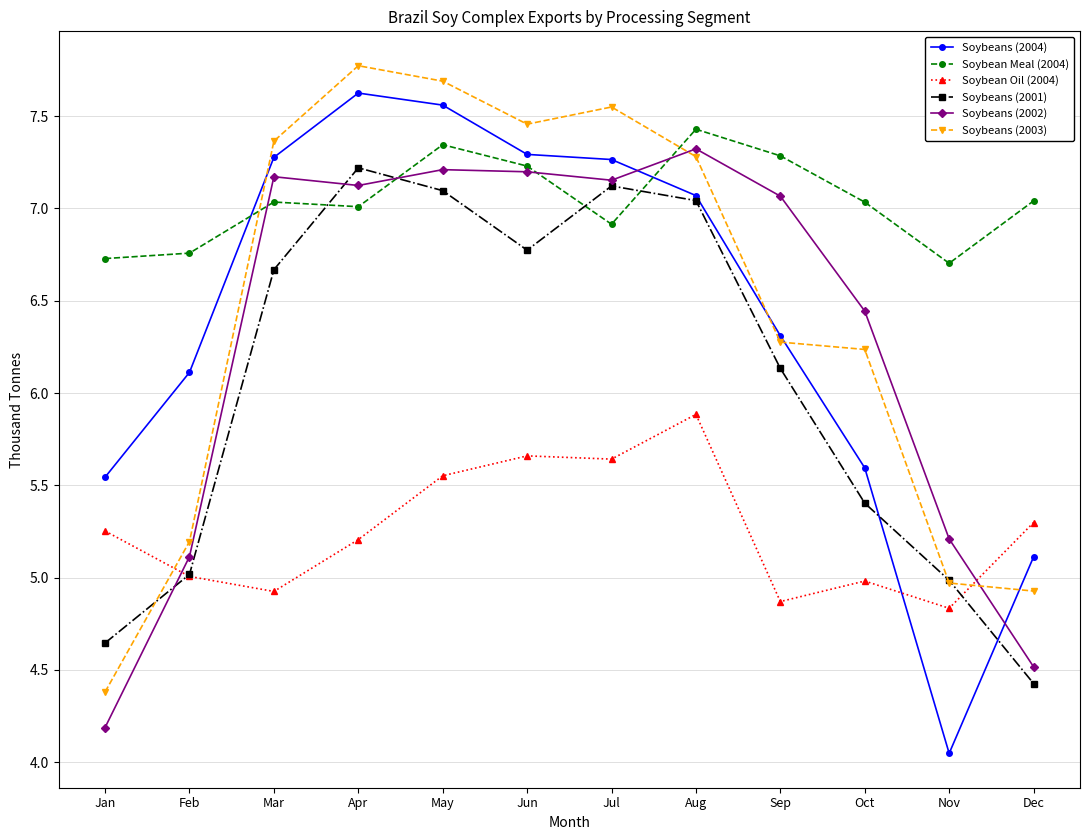

What value does the Soybean Oil (2004) series have at Mar?

4.9